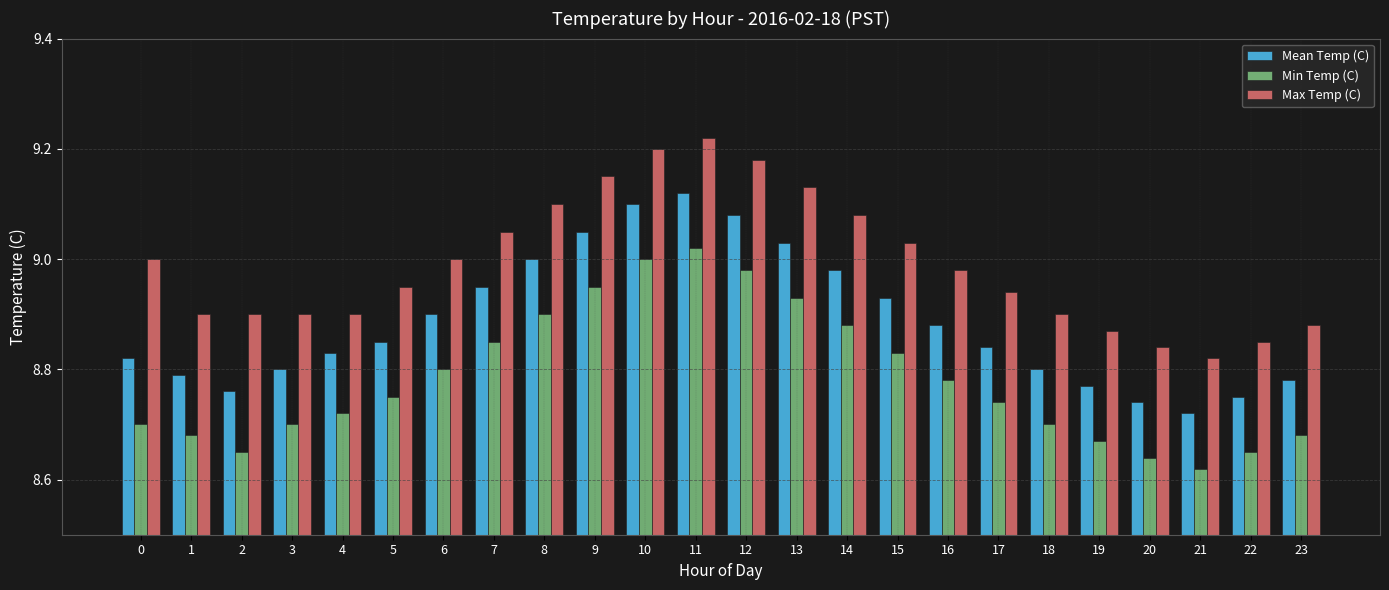

What is the sum of all Min Temp (C) values?

210.8